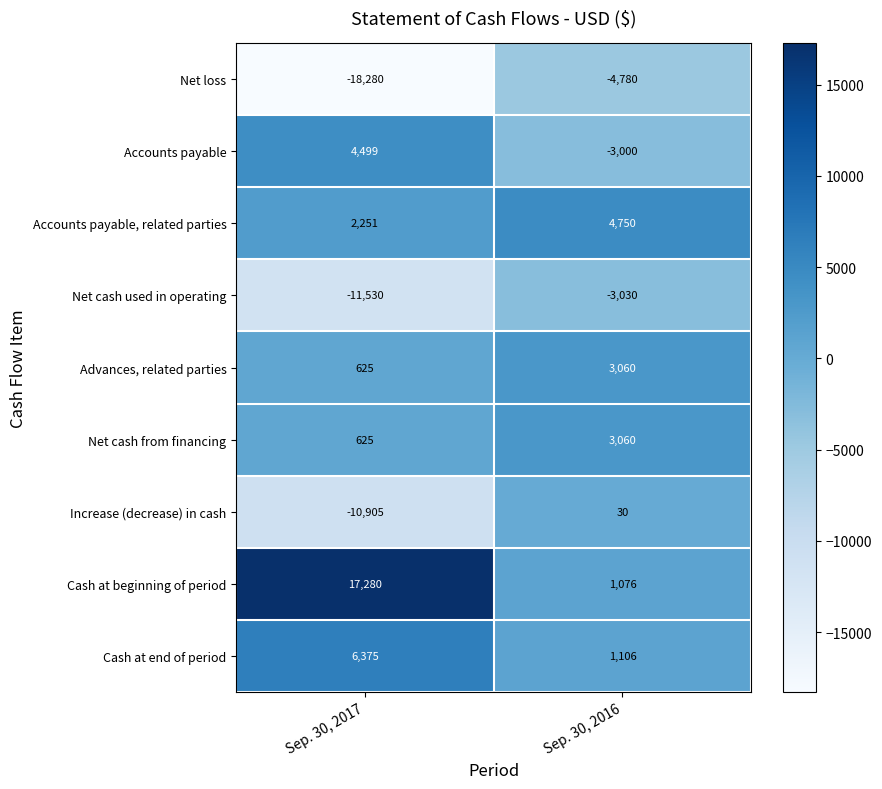

Which category has the lowest value in the Accounts payable series?

Sep. 30, 2016